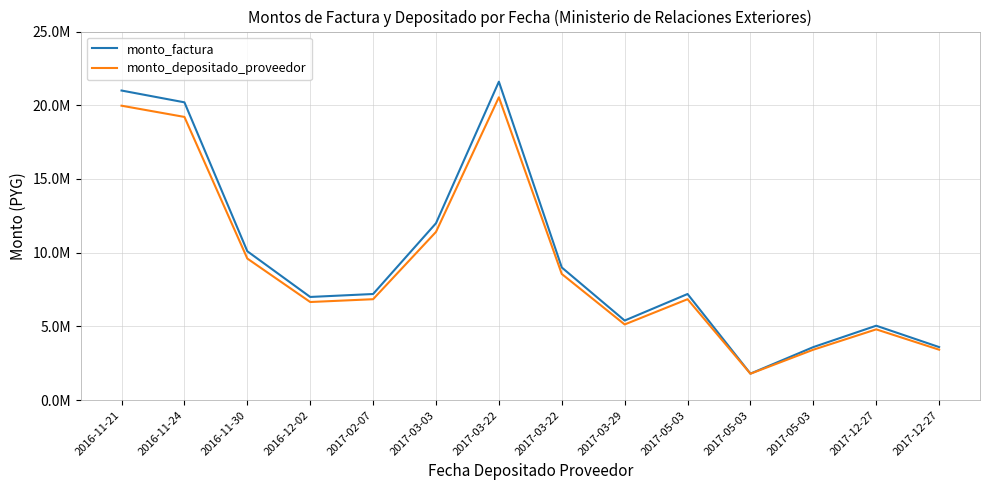

Does the chart display data point markers on the line(s)?

No